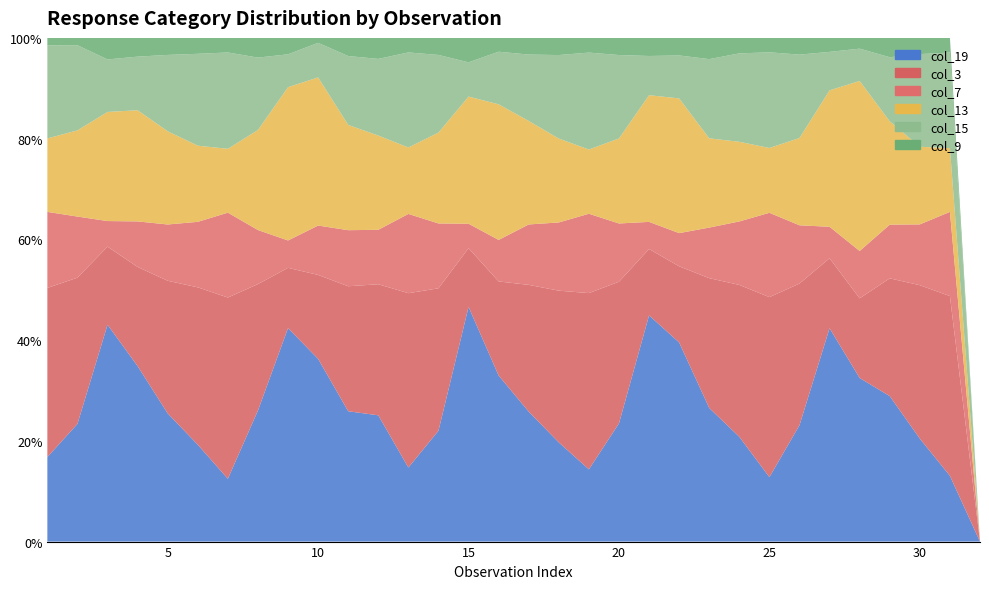

Reading left to right, what are all the values shown in this chart?

col_19: 3865	1999	161	131	715	992	1693	951	39	37	244	631	2741	1422	48	60	413	901	2270	1846	75	102	560	1109	1846	1796	61	76	504	1155	1896	0
col_3: 7737	2484	58	74	740	1612	4885	917	11	17	234	655	6452	1828	12	34	403	1379	5541	2213	22	39	544	1608	5156	2186	20	37	408	1721	5183	0
col_7: 3478	1038	19	34	314	671	2288	392	5	10	105	272	2934	832	5	15	192	620	2494	910	9	17	212	672	2416	899	9	22	186	682	2427	0
col_13: 3360	1464	81	83	520	780	1721	726	28	30	197	471	2459	1166	26	49	329	762	2019	1328	42	69	374	843	1857	1347	39	79	358	871	1838	0
col_15: 4259	1446	39	40	426	941	2597	525	6	7	129	383	3518	996	7	19	211	759	3047	1303	13	22	332	936	2740	1287	11	15	222	1039	2756	0
col_9: 340	125	16	14	95	163	393	143	3	1	34	105	538	219	5	5	53	156	462	268	6	9	89	164	413	258	4	5	67	182	423	0